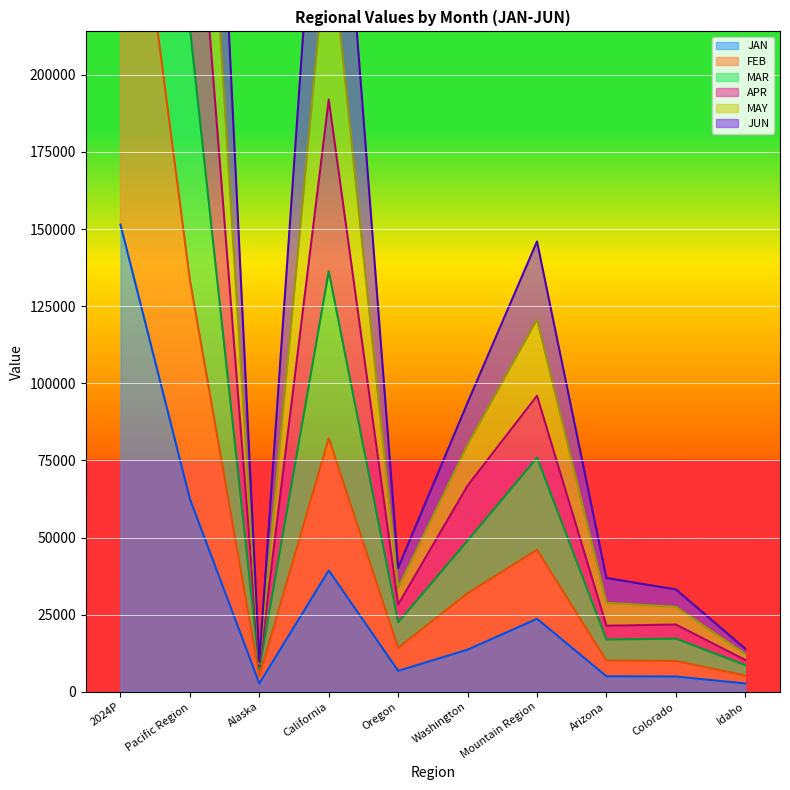

True or false: APR has more than 1 interior local peaks.

True